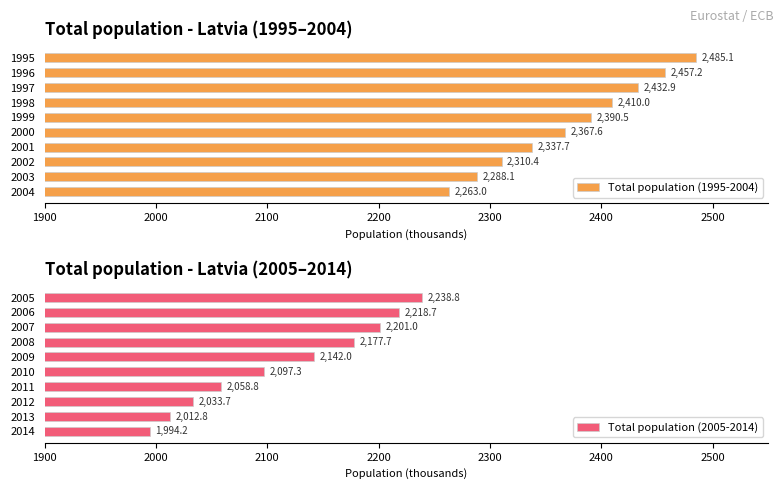

The value of Total population (1995-2004) at 2000 is 1003.7. True or false?

False